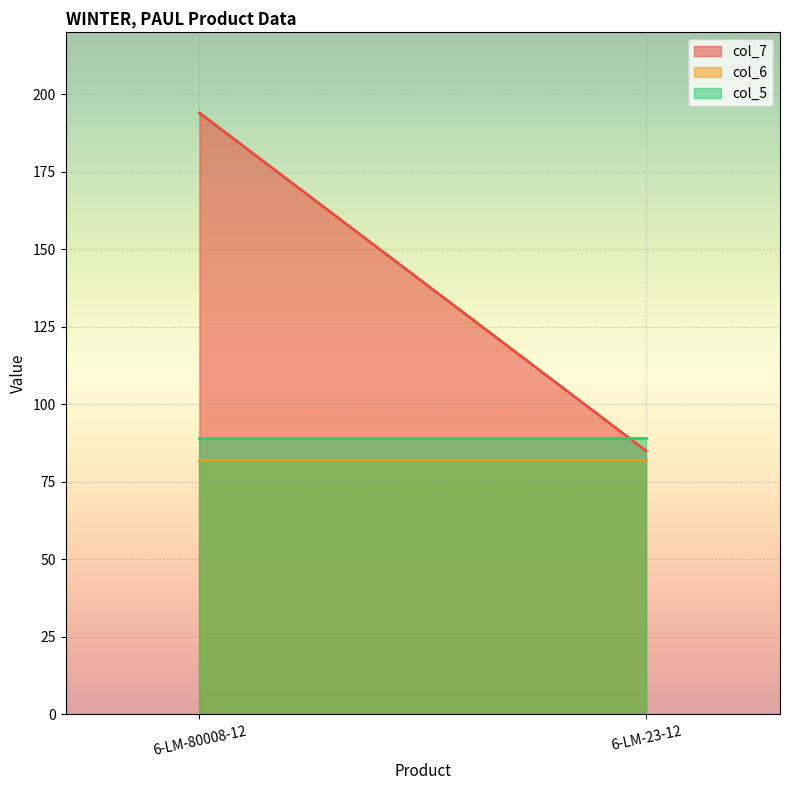

At which category does the chart reach its minimum across all series?

6-LM-80008-12